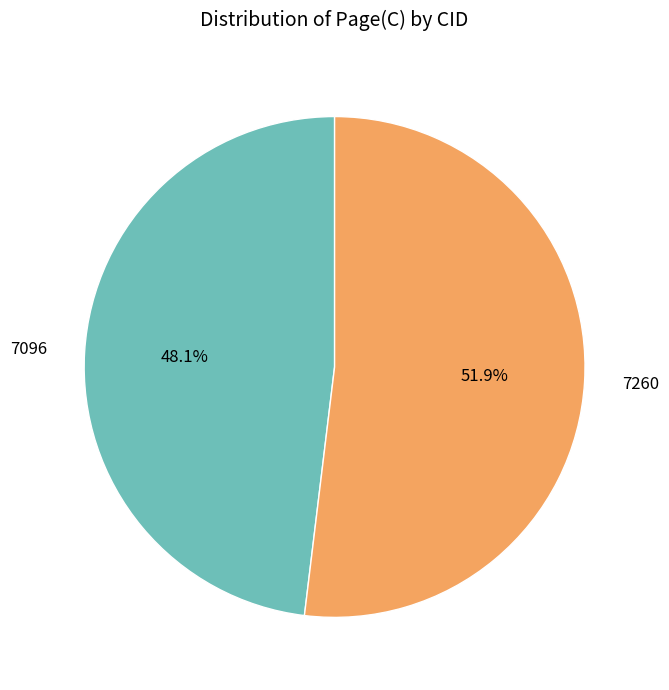

Rank the categories by value from lowest to highest.

7096, 7260